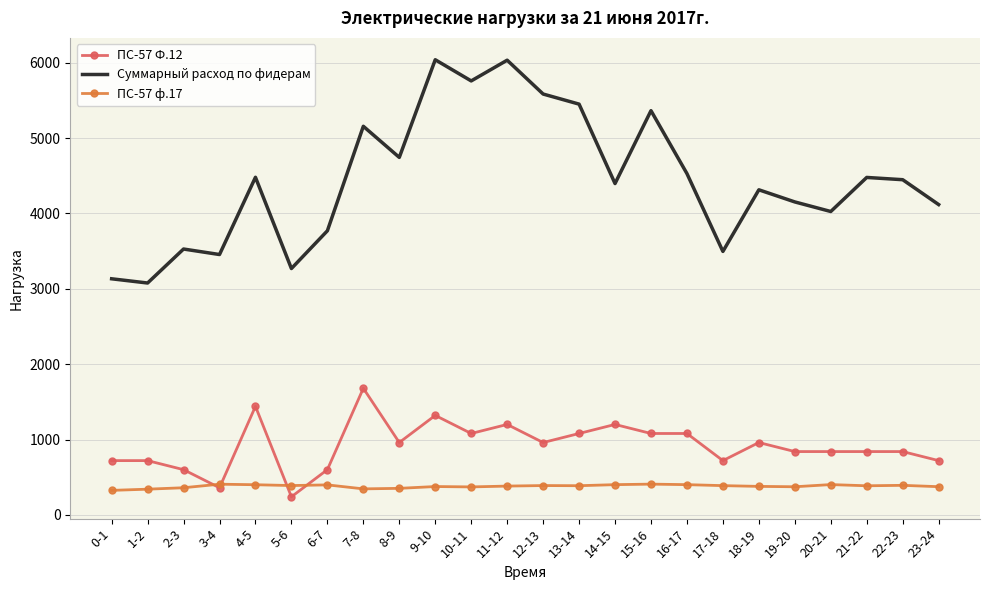

What is the greatest value displayed?

6040